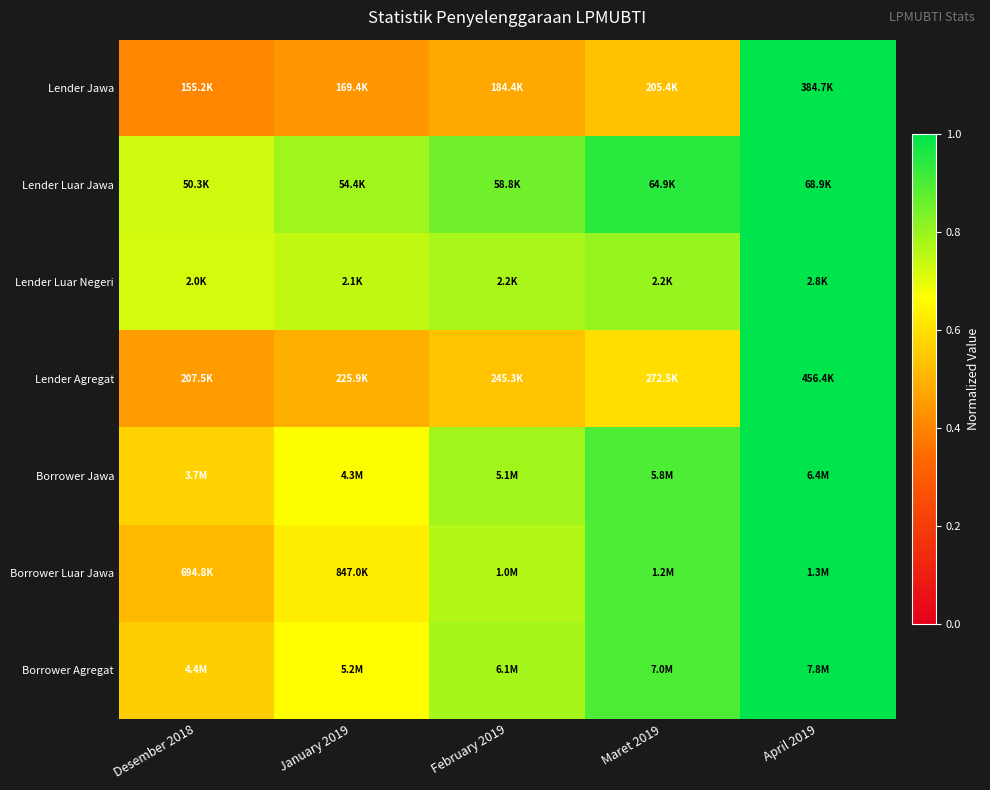

Reading right to left, extract all data points from this chart.

Lender Jawa: April 2019=1.0	Maret 2019=0.5	February 2019=0.5	January 2019=0.4	Desember 2018=0.4
Lender Luar Jawa: April 2019=1.0	Maret 2019=0.9	February 2019=0.9	January 2019=0.8	Desember 2018=0.7
Lender Luar Negeri: April 2019=1.0	Maret 2019=0.8	February 2019=0.8	January 2019=0.7	Desember 2018=0.7
Lender Agregat: April 2019=1.0	Maret 2019=0.6	February 2019=0.5	January 2019=0.5	Desember 2018=0.5
Borrower Jawa: April 2019=1.0	Maret 2019=0.9	February 2019=0.8	January 2019=0.7	Desember 2018=0.6
Borrower Luar Jawa: April 2019=1.0	Maret 2019=0.9	February 2019=0.8	January 2019=0.6	Desember 2018=0.5
Borrower Agregat: April 2019=1.0	Maret 2019=0.9	February 2019=0.8	January 2019=0.7	Desember 2018=0.6